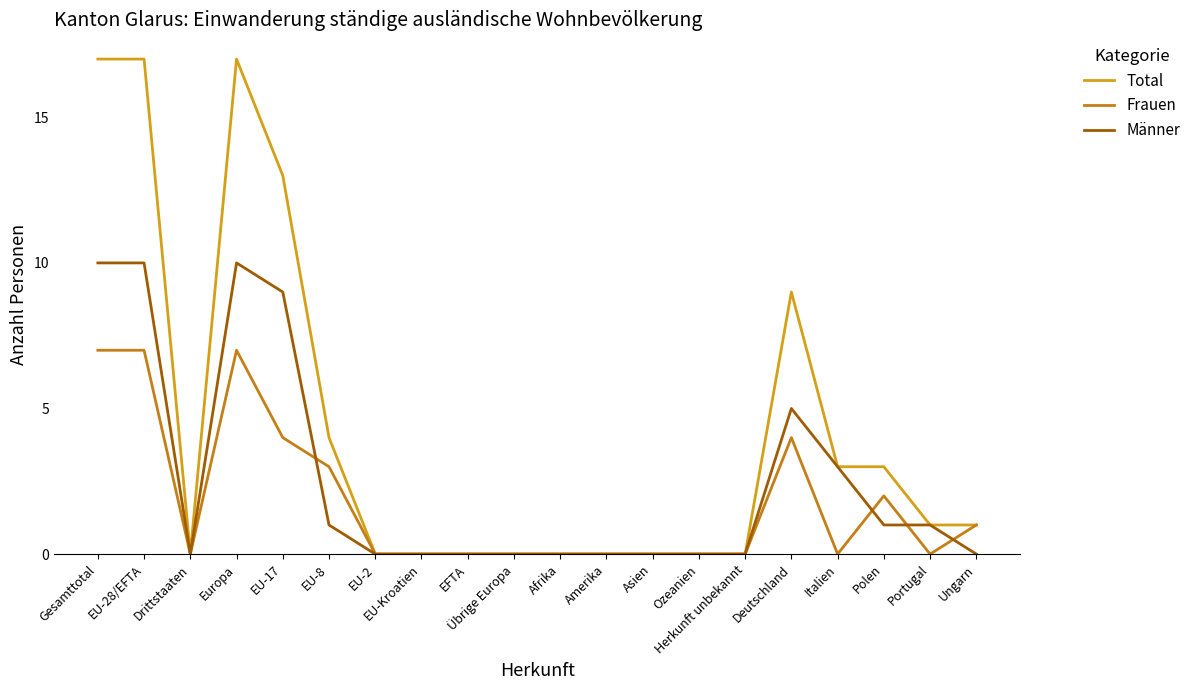

How many Männer values are between 0 and 5?

16